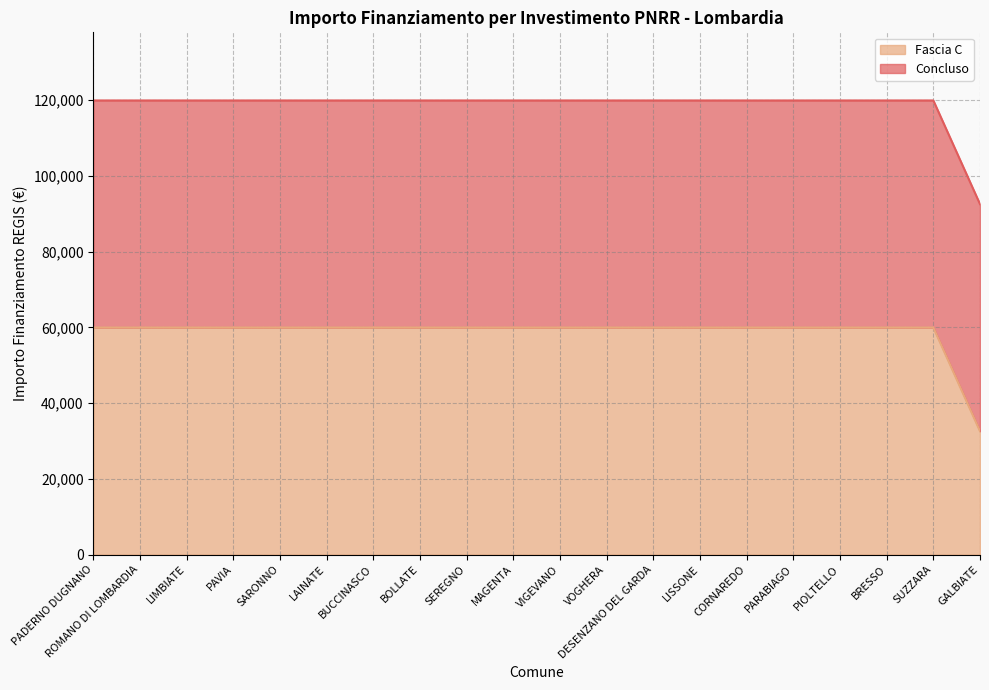

The Fascia C series shows 32889 at LAINATE. True or false?

False